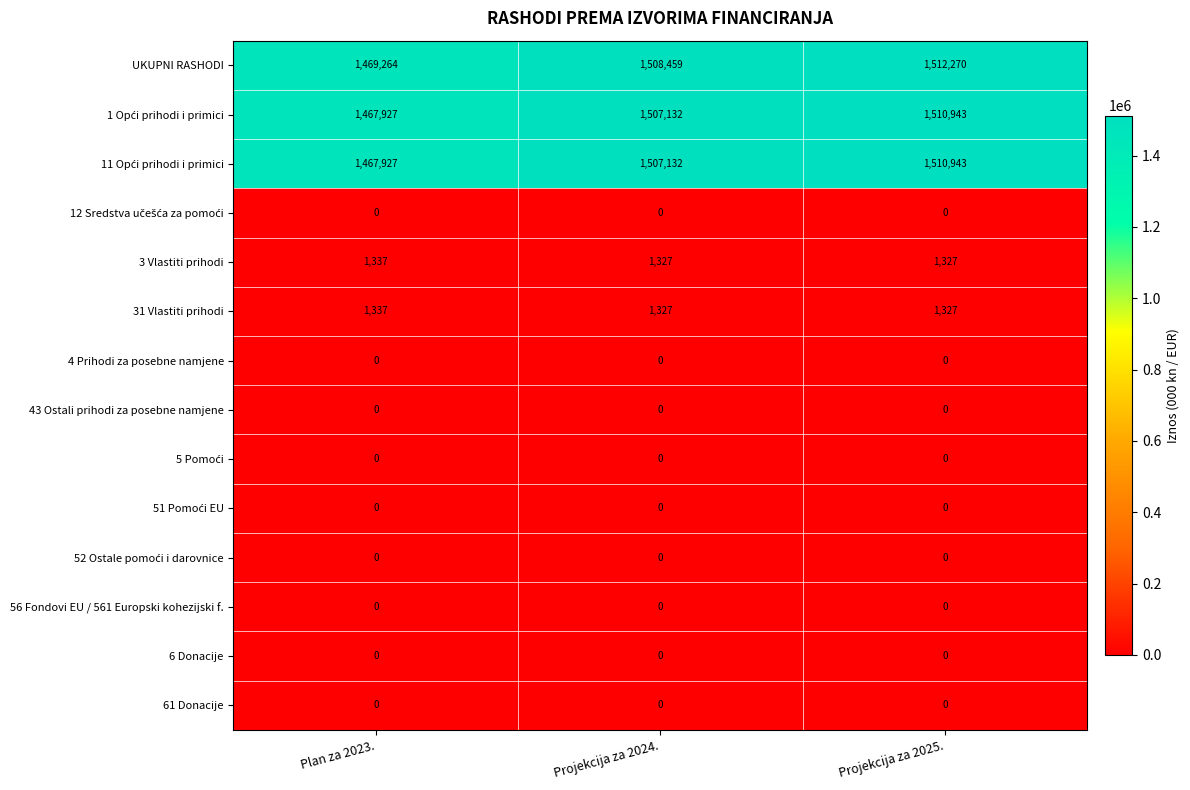

At which category is the sum across all series the highest?

Projekcija za 2025.